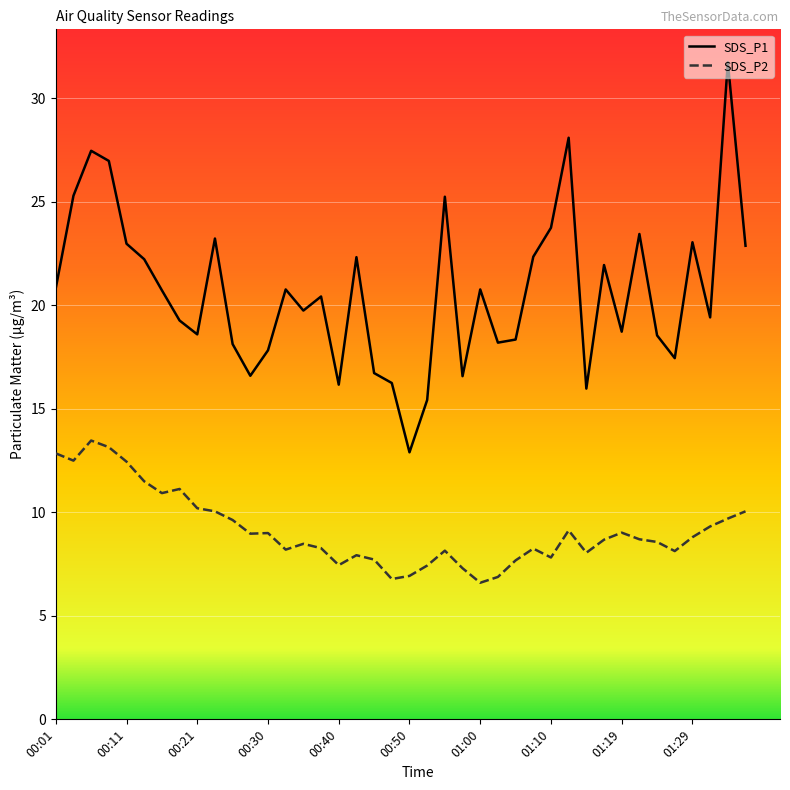

True or false: SDS_P1 has more than 0 points higher than both neighbors.

True